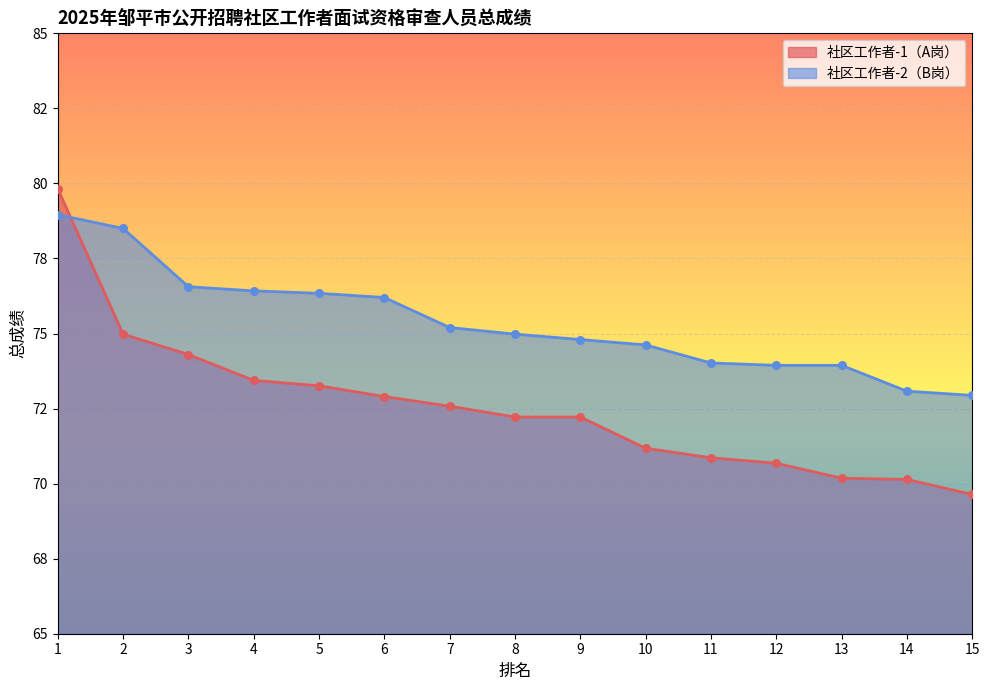

Which series has the widest spread of Y values?

社区工作者-1（A岗）